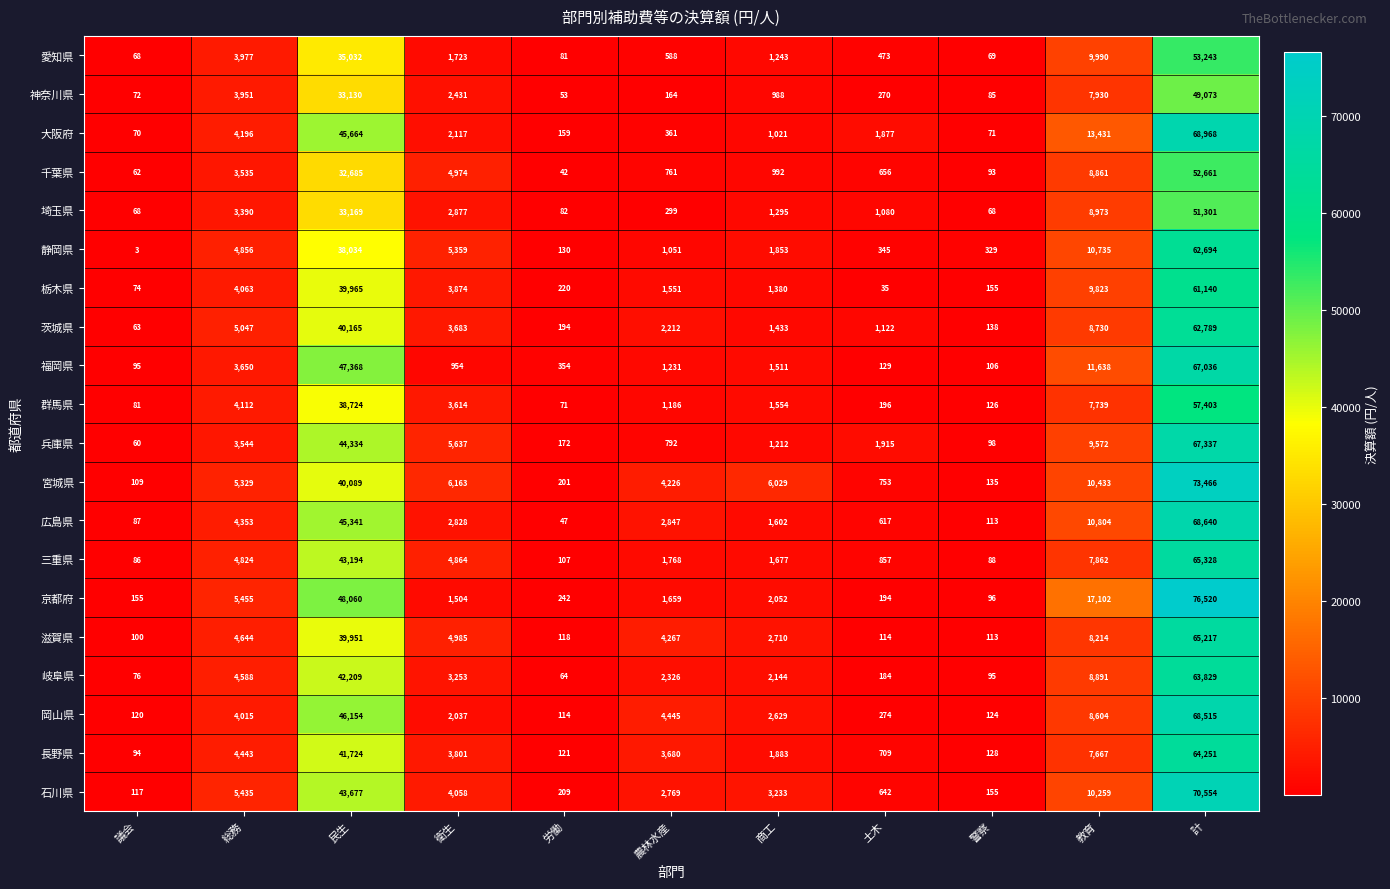

True or false: 広島県 has a value of 2828 at 衛生.

True